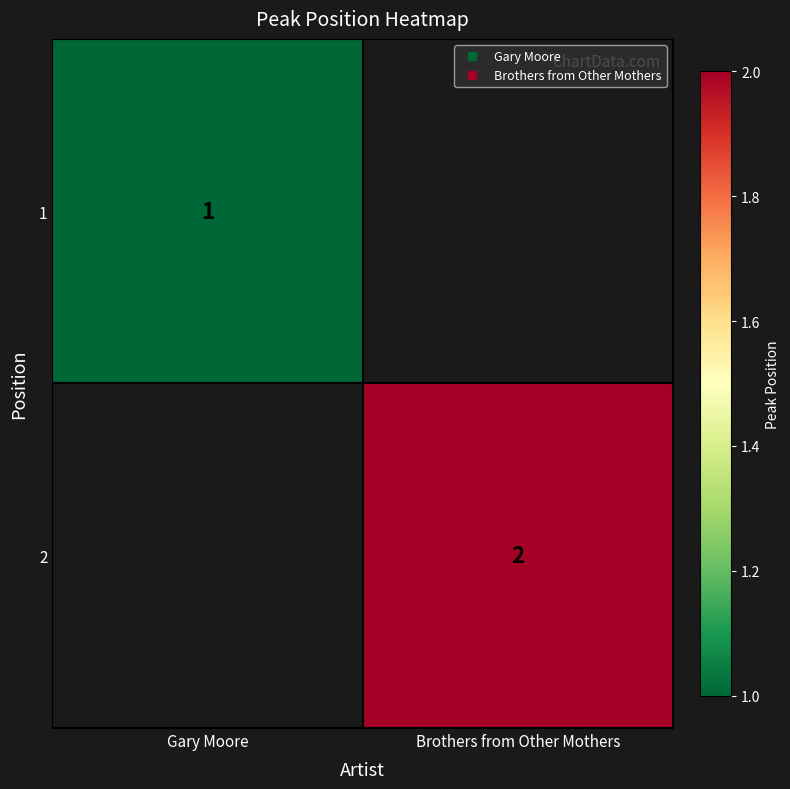

At which label does 1 reach its minimum?

Gary Moore